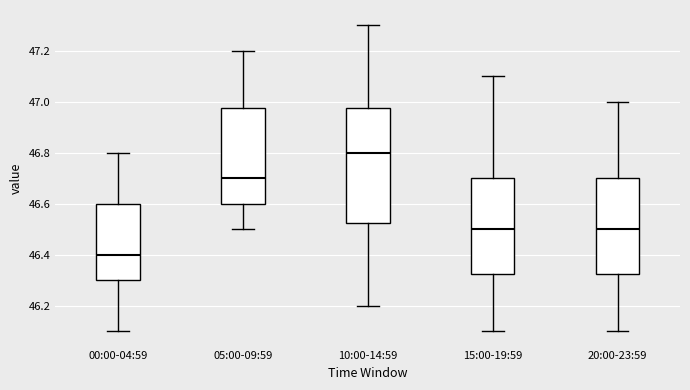

Where does the lower whisker of the box for 00:00-04:59 end on the y-axis? The values are not printed on the chart, so give them approximately, as read against the axis.

46.10